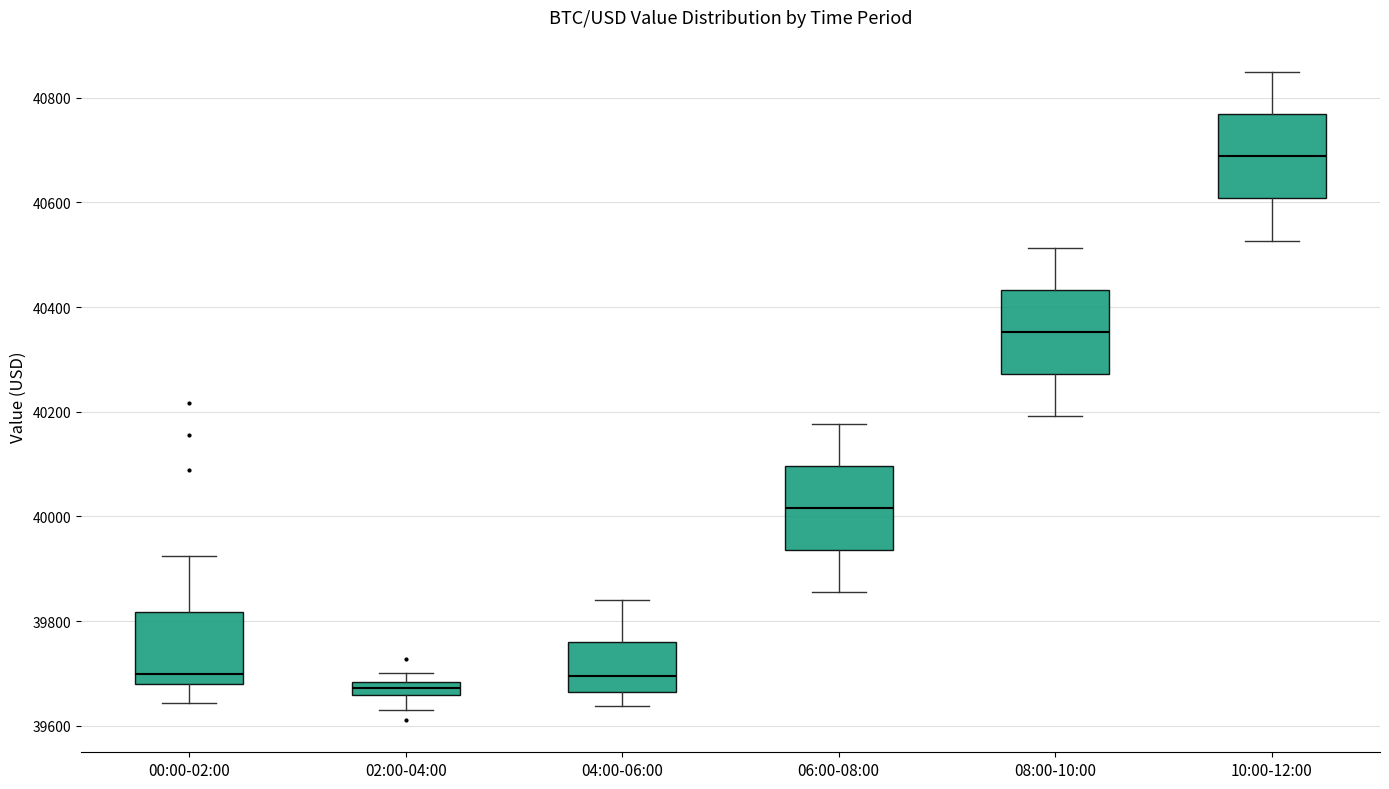

Which box's median line is the lowest?

02:00-04:00